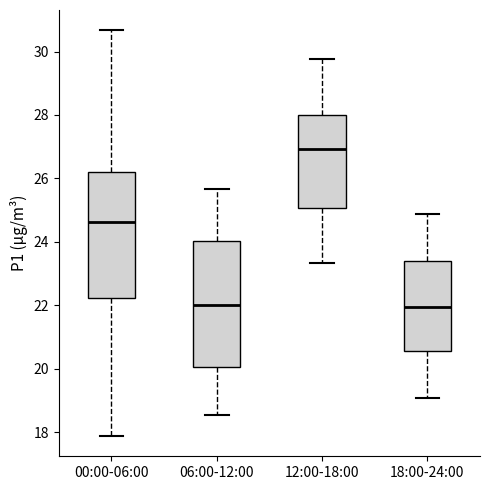

Reading left to right, transcribe this box plot: for each box, give where its median line is, the range the box spans, and where its two whiskers end, as read against the y-axis. The values are not printed on the chart, so give them approximately, as read against the axis.

00:00-06:00: median 24.6, box 22.2 to 26.2, whiskers 17.8 to 30.6
06:00-12:00: median 22.0, box 20.0 to 24.0, whiskers 18.6 to 25.6
12:00-18:00: median 27.0, box 25.0 to 28.0, whiskers 23.4 to 29.8
18:00-24:00: median 22.0, box 20.6 to 23.4, whiskers 19.0 to 24.8